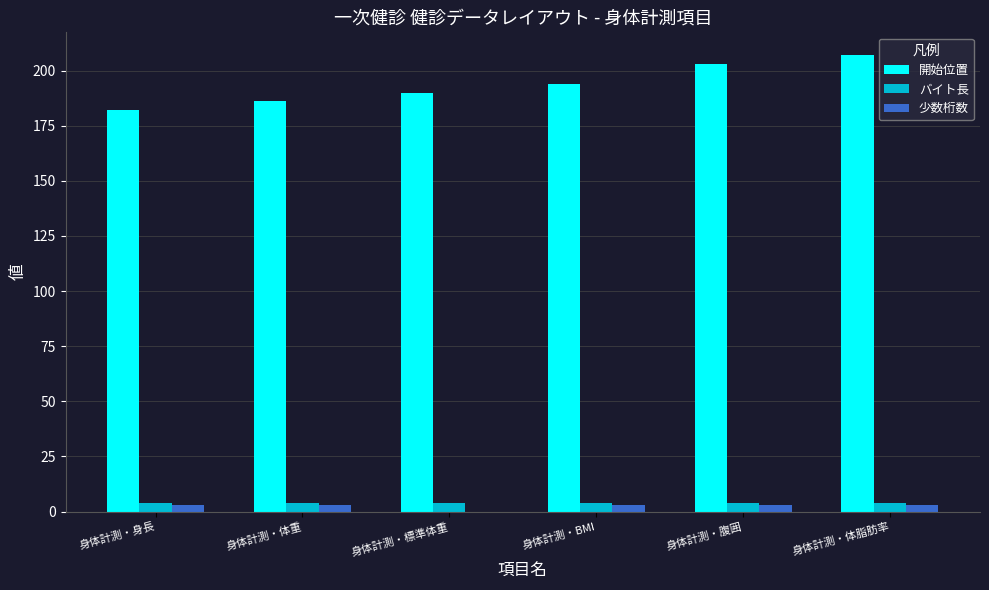

What is the sum of all 開始位置 values?

1162